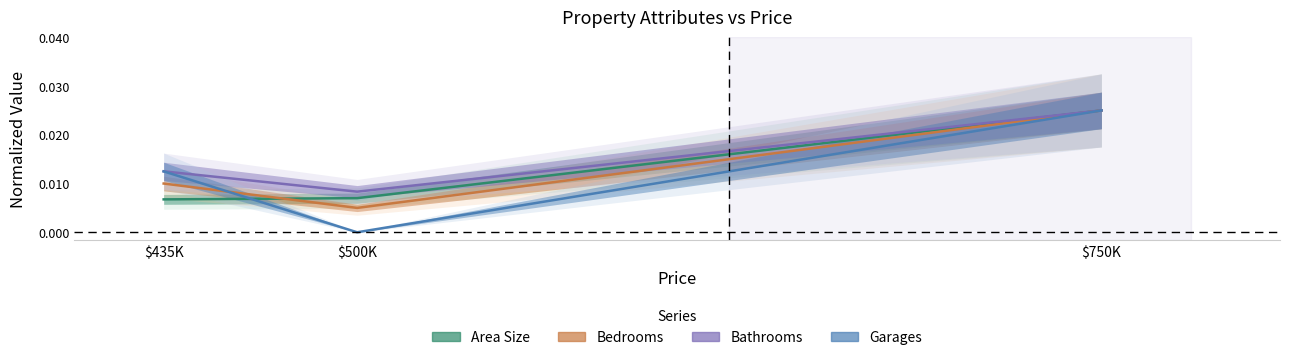

How many Bathrooms values are between 0 and 1?

3